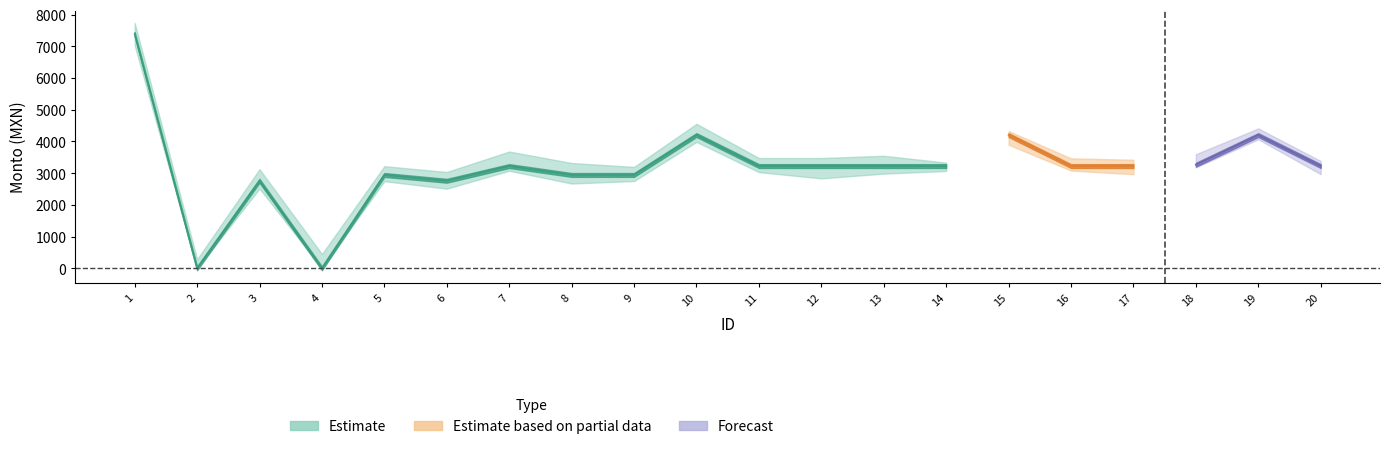

At which category is the sum across all series the highest?

1